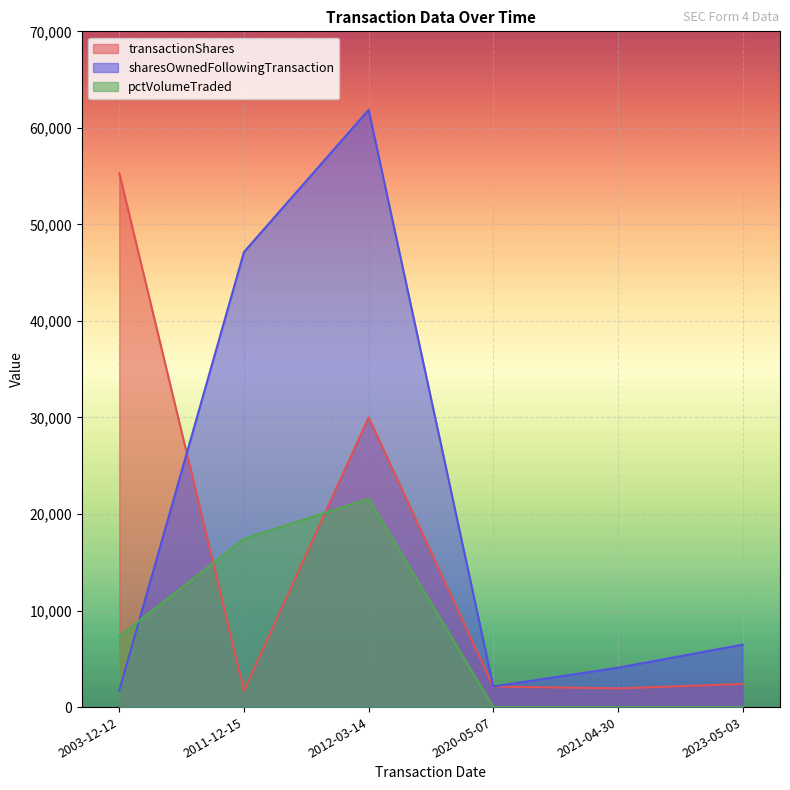

Which series changed the most between 2003-12-12 and 2021-04-30?

transactionShares